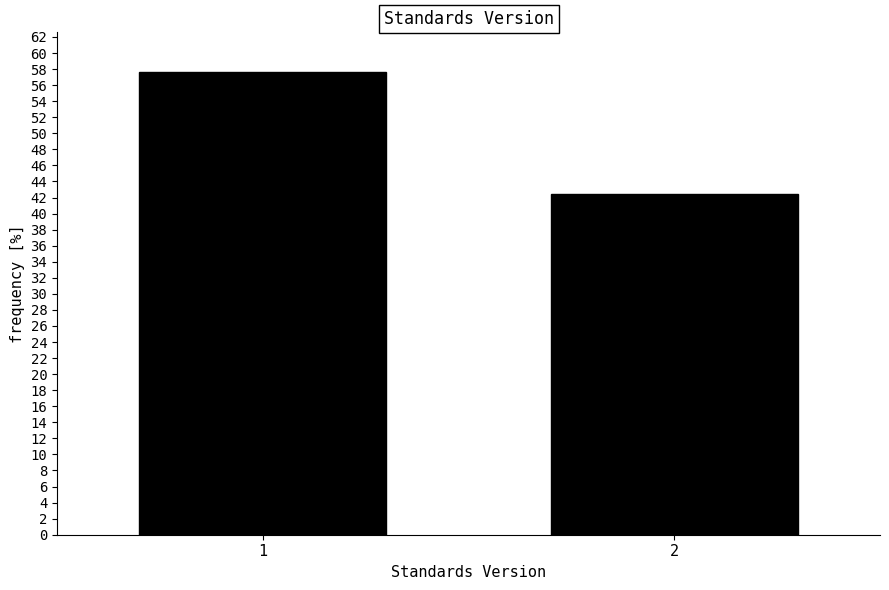

Reading left to right, what are all the values shown in this chart?

57.6	42.4